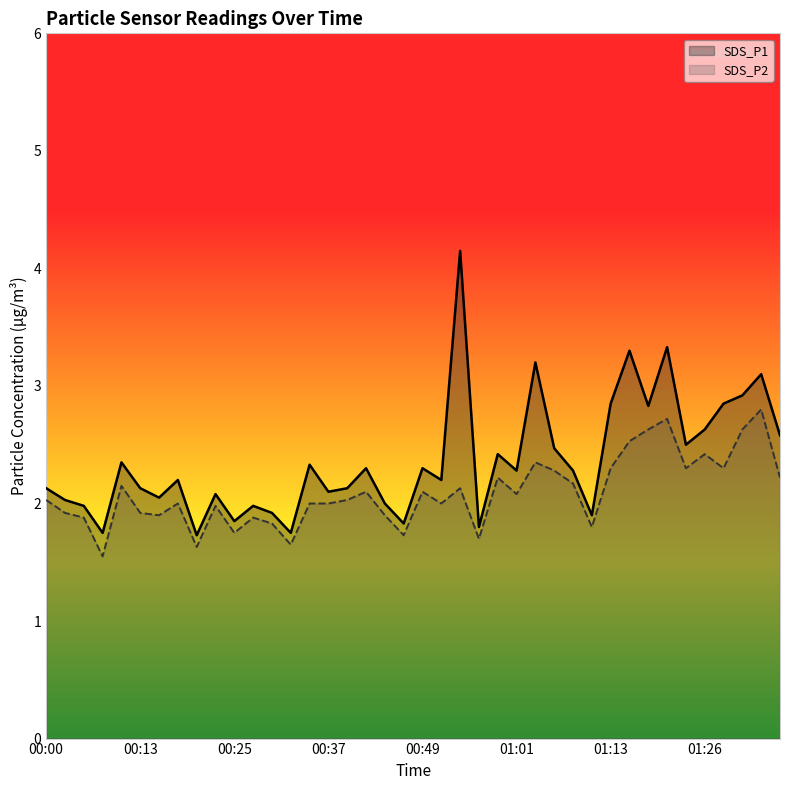

List the labels in order of SDS_P2 value, largest first.

01:33, 01:21, 01:18, 01:30, 01:16, 01:26, 01:04, 01:13, 01:23, 01:28, 01:06, 00:59, 01:35, 01:09, 00:10, 00:54, 00:42, 00:49, 01:01, 00:00, 00:39, 00:17, 00:34, 00:37, 00:52, 00:22, 00:02, 00:13, 00:15, 00:44, 00:05, 00:27, 00:30, 01:11, 00:25, 00:47, 00:56, 00:32, 00:20, 00:07